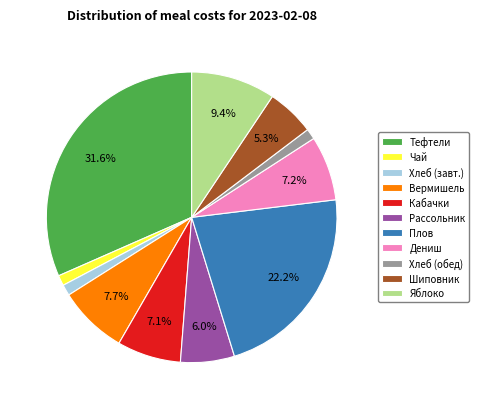

Which category has the biggest portion of the pie?

Тефтели